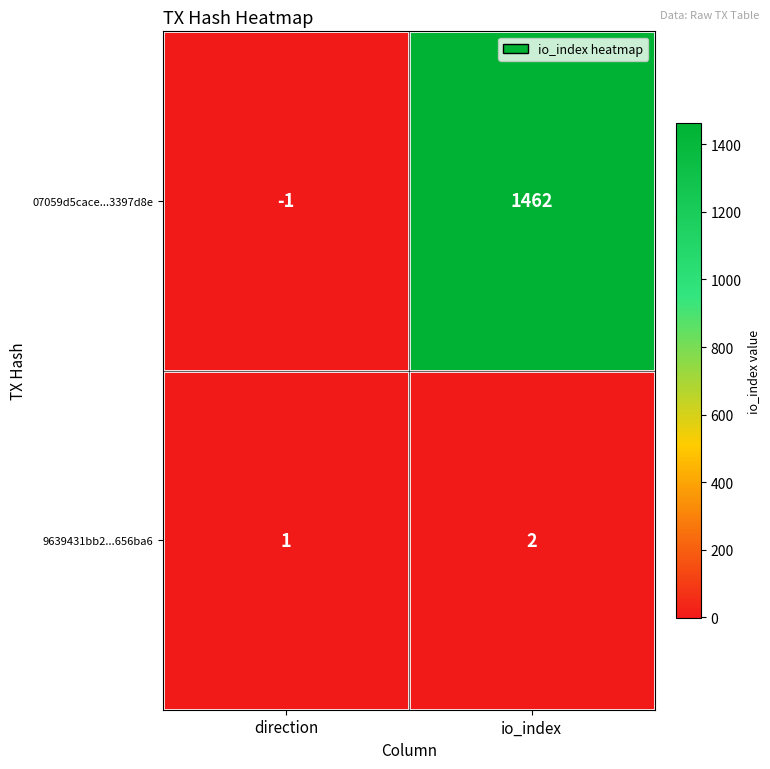

How many distinct data groups are displayed?

2